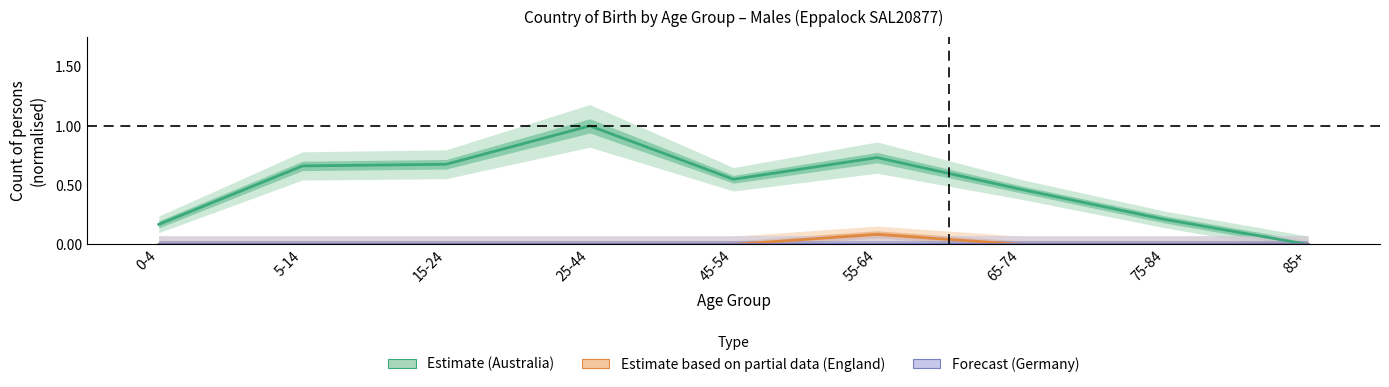

Rank the categories by Germany (Forecast) value from highest to lowest.

0-4, 5-14, 15-24, 25-44, 45-54, 55-64, 65-74, 75-84, 85+